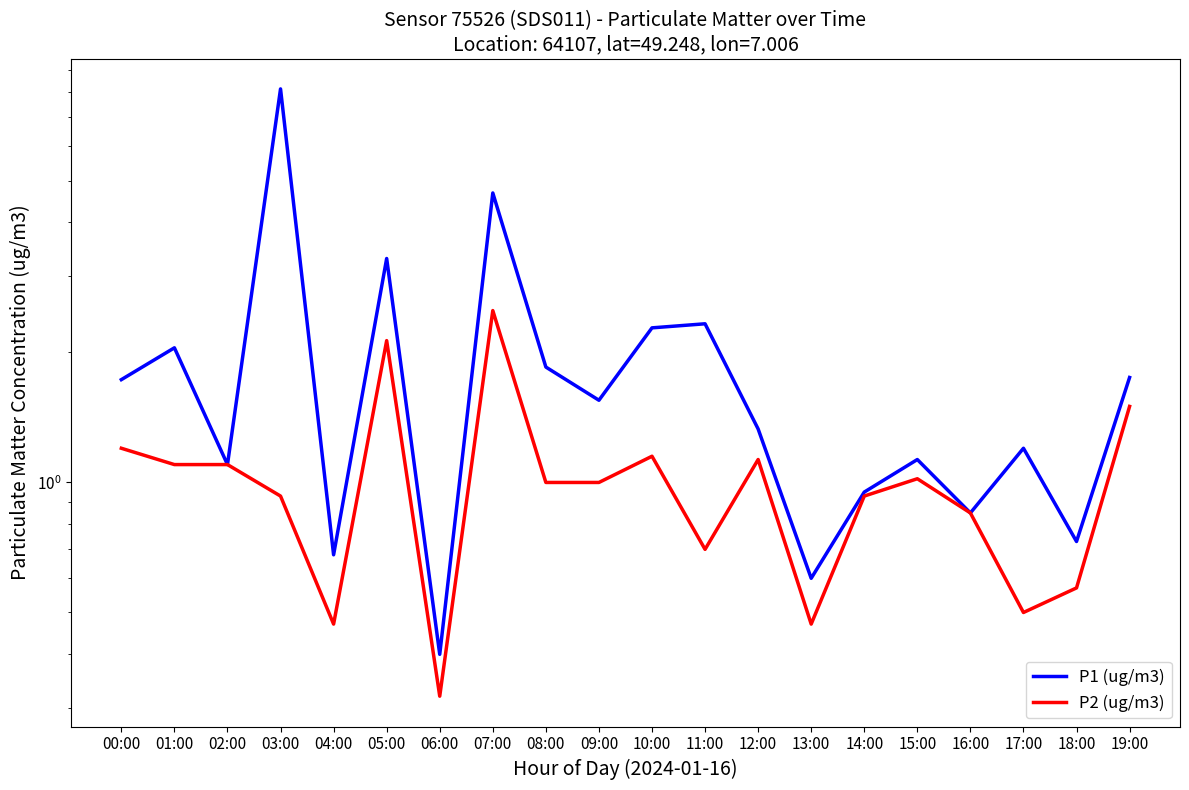

How many lines are shown in the chart?

2